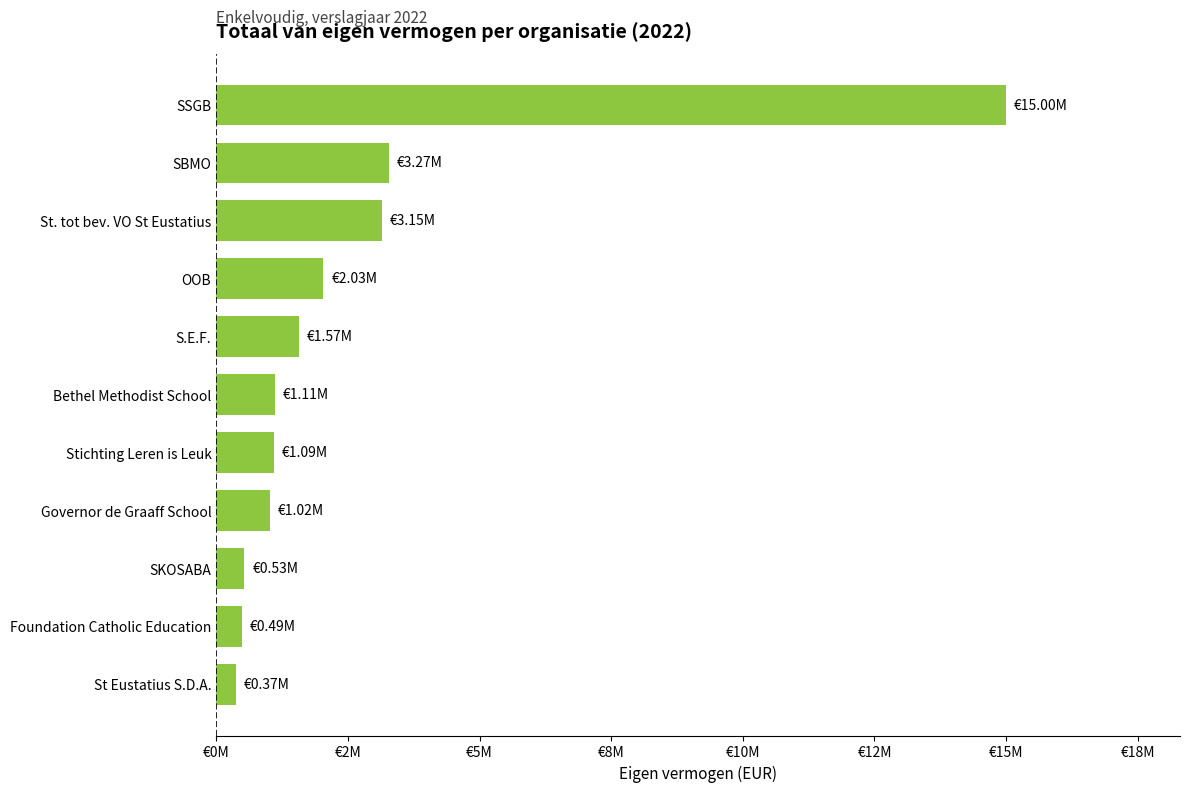

Which label corresponds to the largest value in the chart?

SSGB